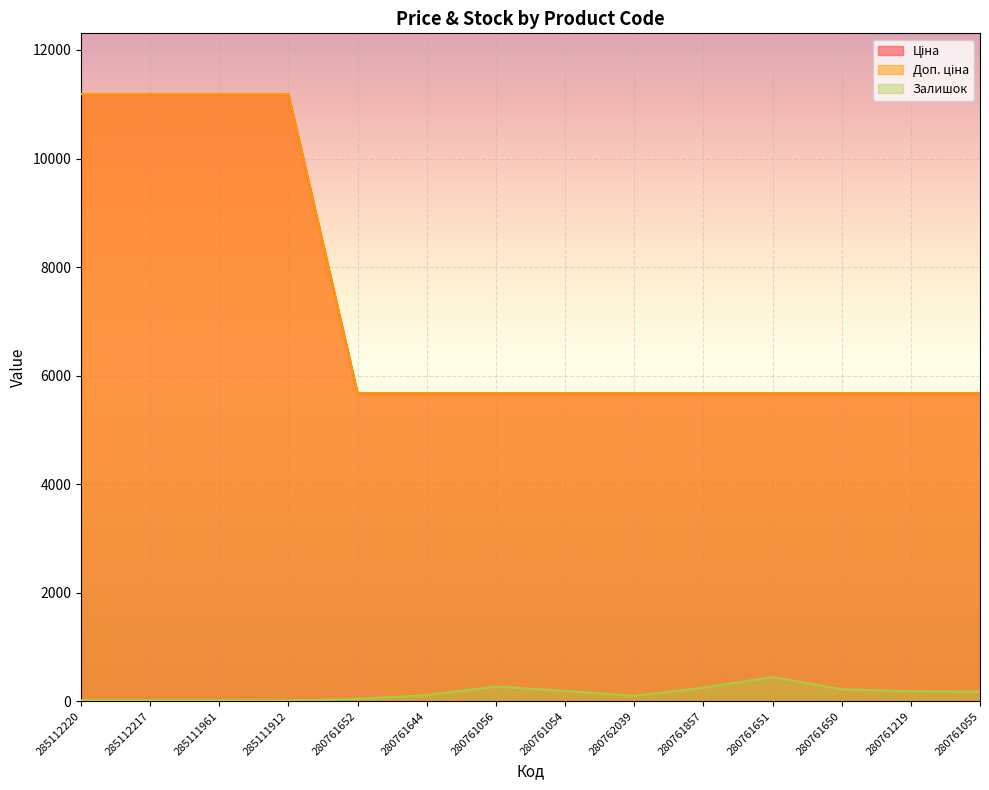

True or false: Ціна and Доп. ціна cross at least once.

False